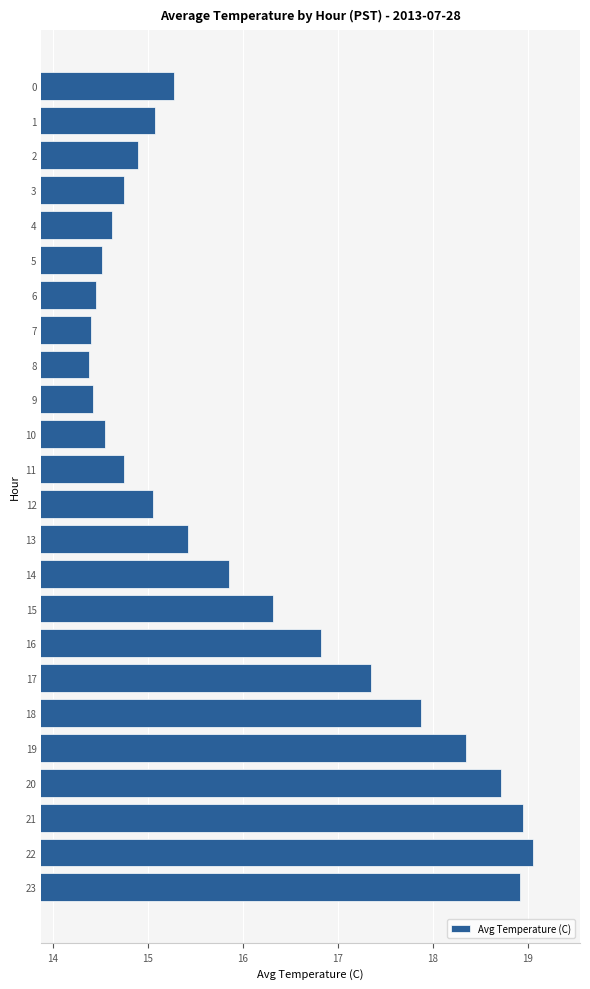

What is the minimum value shown in the chart?

14.4